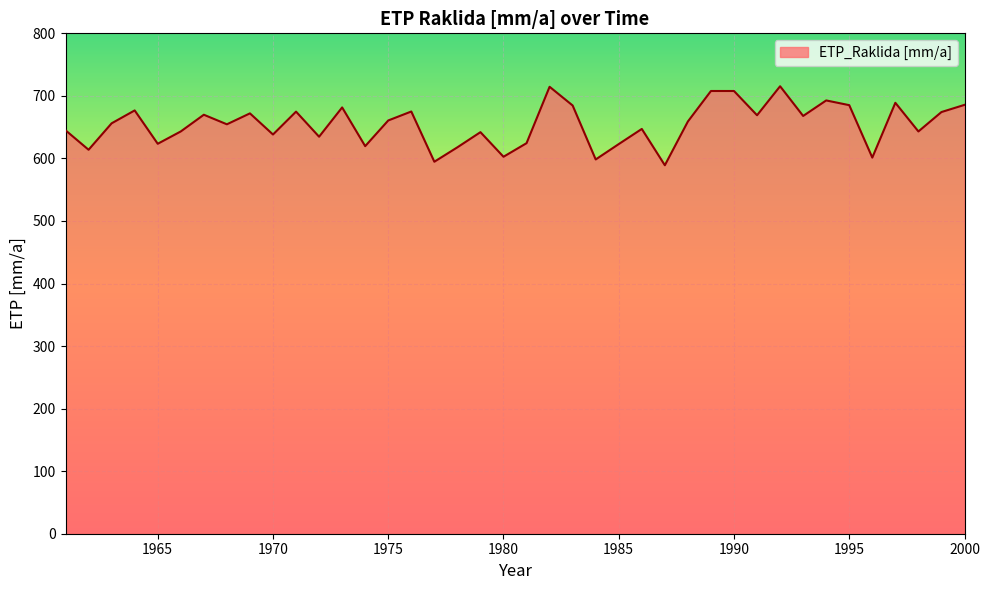

What is the greatest value displayed?

715.4